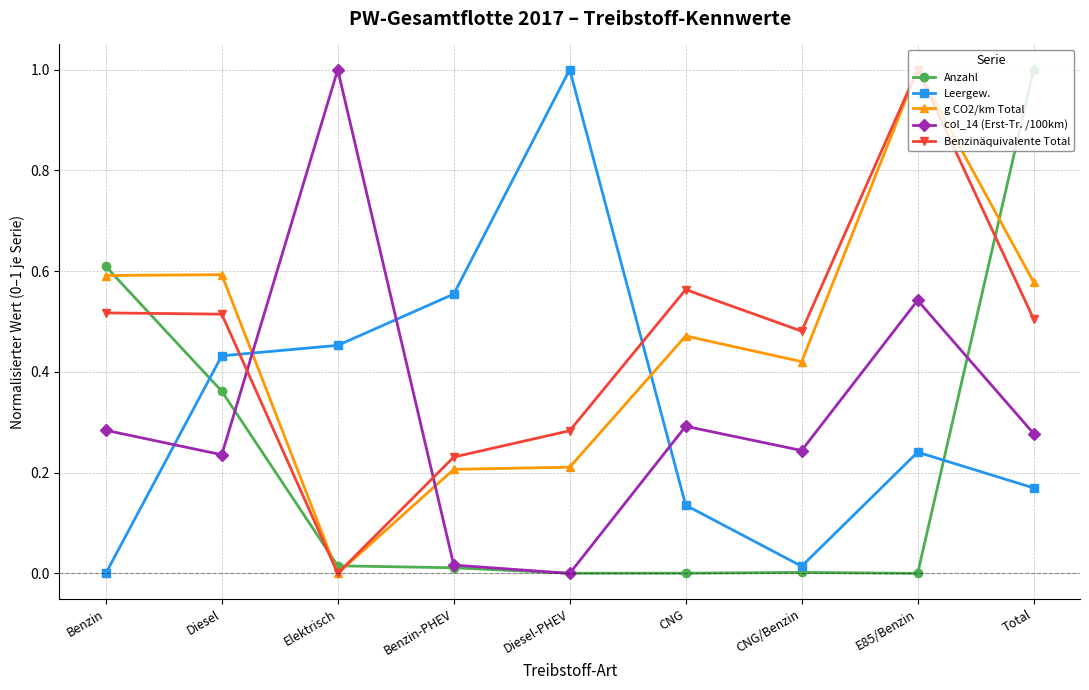

Does the chart display data point markers on the line(s)?

Yes